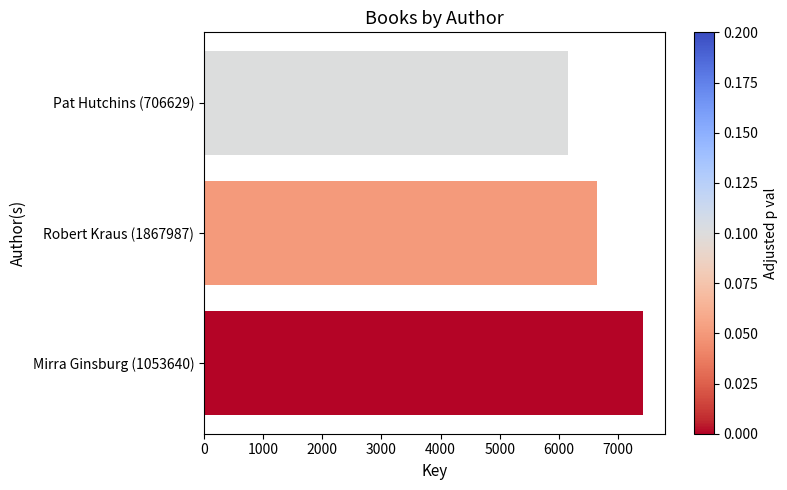

Reading bottom to top, transcribe all the data shown in this chart.

Mirra Ginsburg (1053640)=7420	Robert Kraus (1867987)=6643	Pat Hutchins (706629)=6150